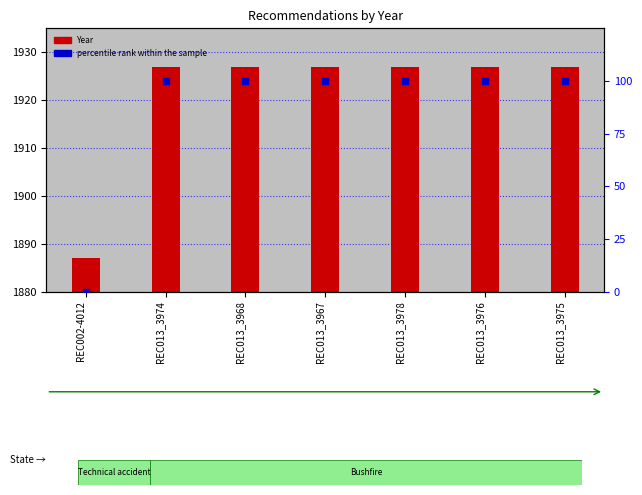

At which category is the sum across all series the highest?

REC013_3974